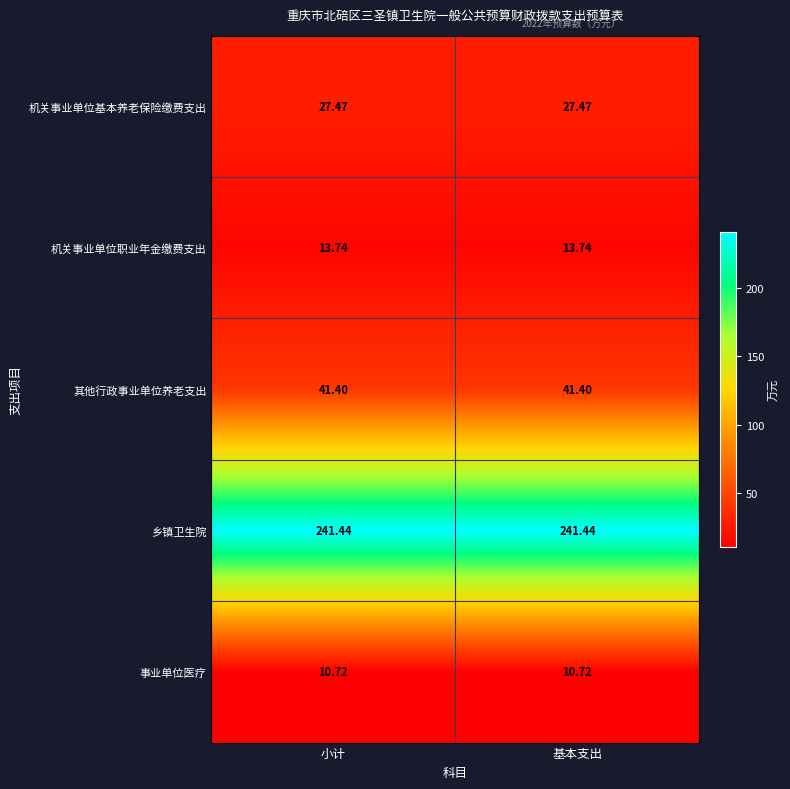

Rank the series at 小计 from lowest to highest value.

事业单位医疗, 机关事业单位职业年金缴费支出, 机关事业单位基本养老保险缴费支出, 其他行政事业单位养老支出, 乡镇卫生院